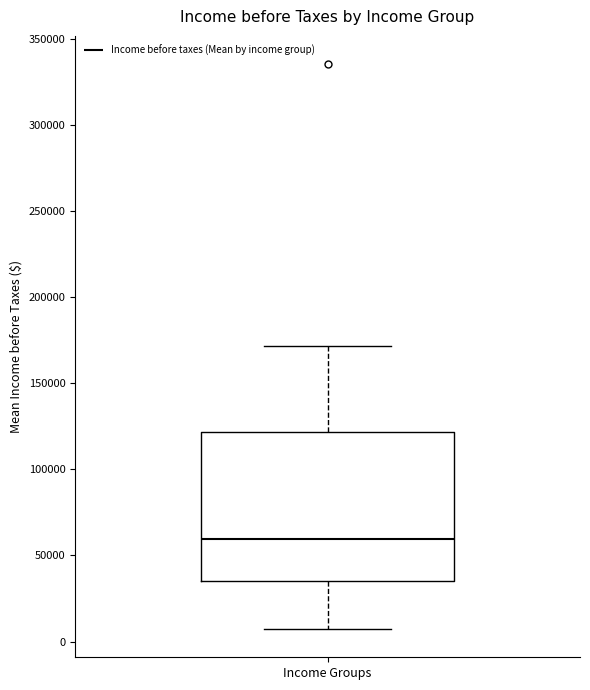

Transcribe this box plot: give where the median line is, the range the box spans, and where the two whiskers end, as read against the y-axis. The values are not printed on the chart, so give them approximately, as read against the axis.

median 60000, box 35000 to 120000, whiskers 5000 to 170000